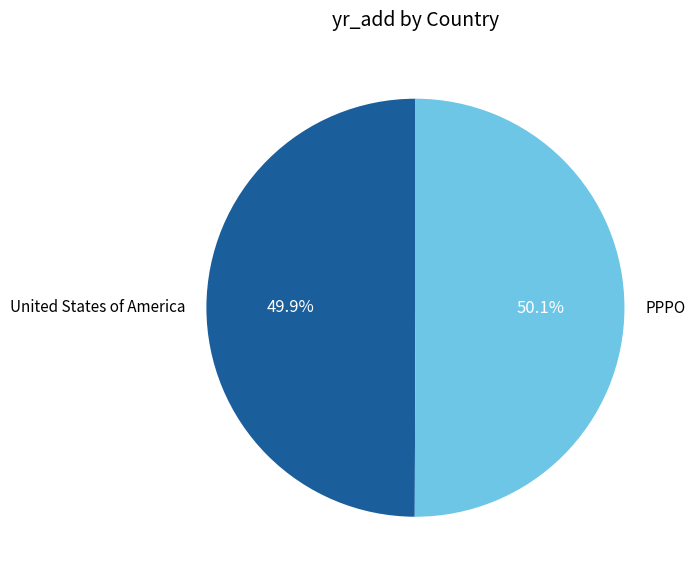

Count the number of slices in the pie.

2